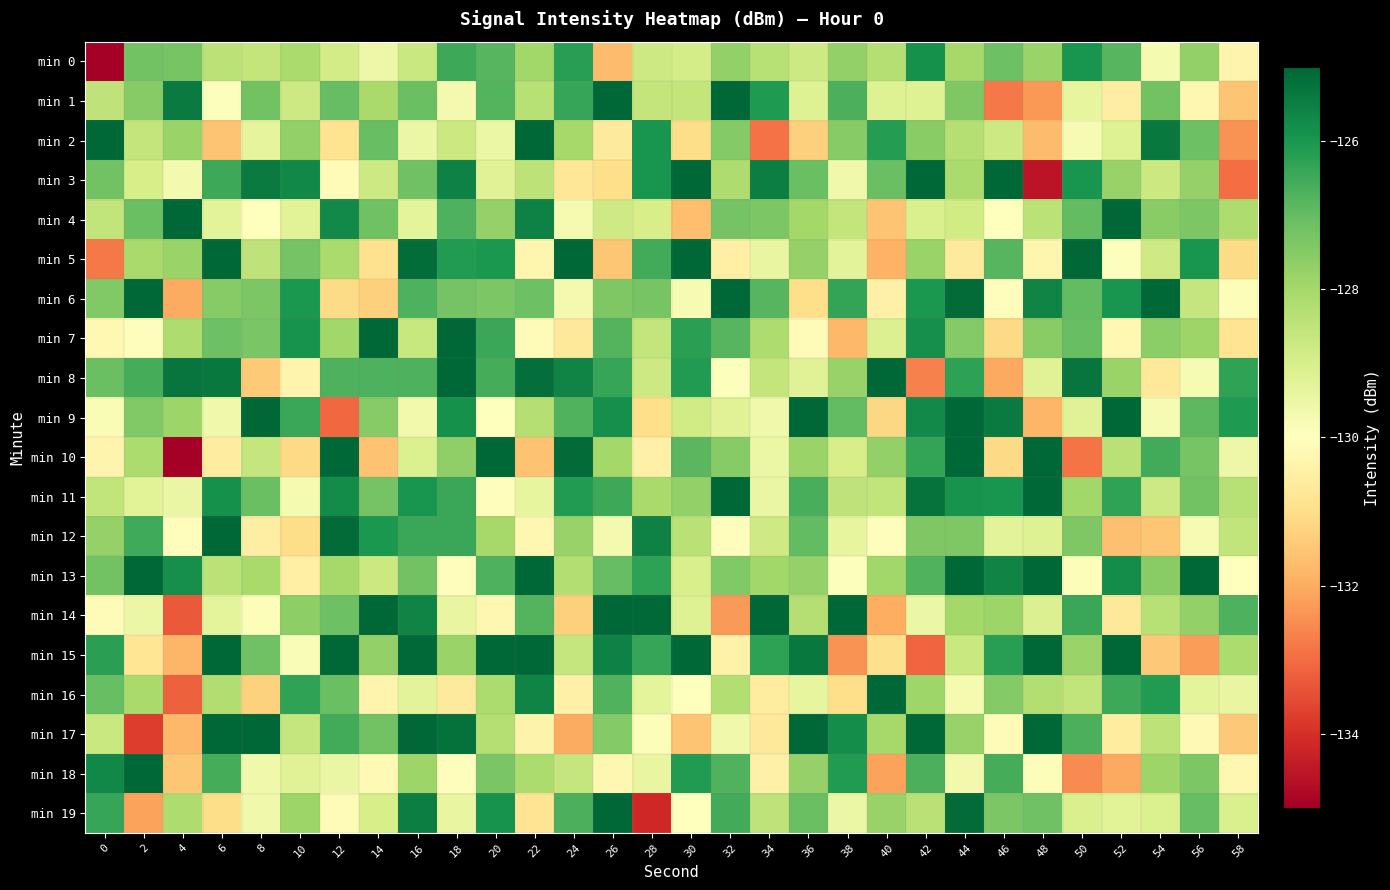

What is the spread (max minus min) of values at 30?

9.1